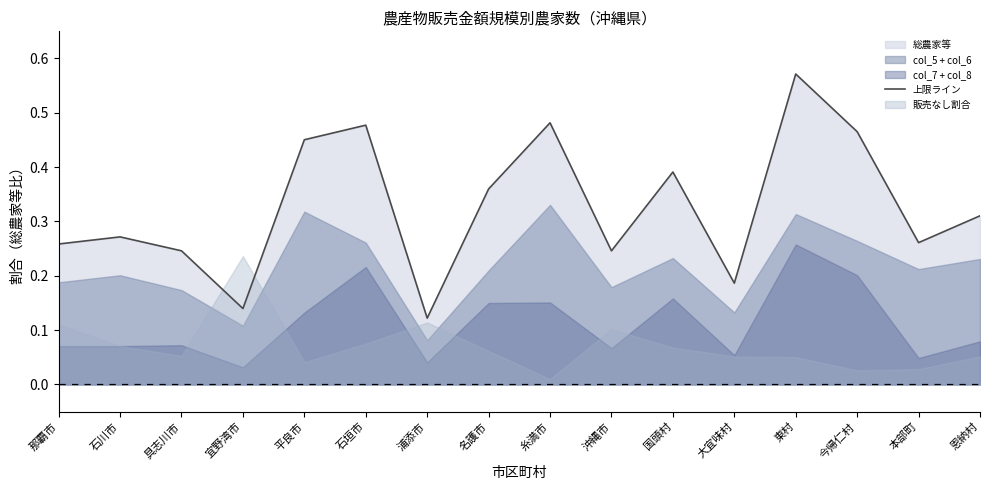

How many points are higher than both their immediate neighbors (excluding endpoints)?

5